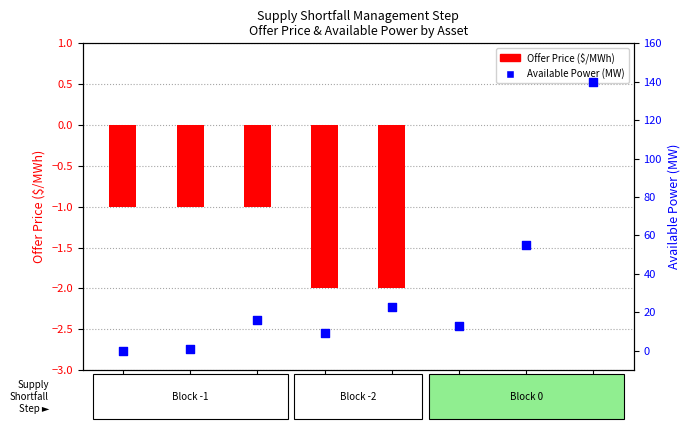

Which series has the largest Y range (max minus min)?

Available Power (MW)